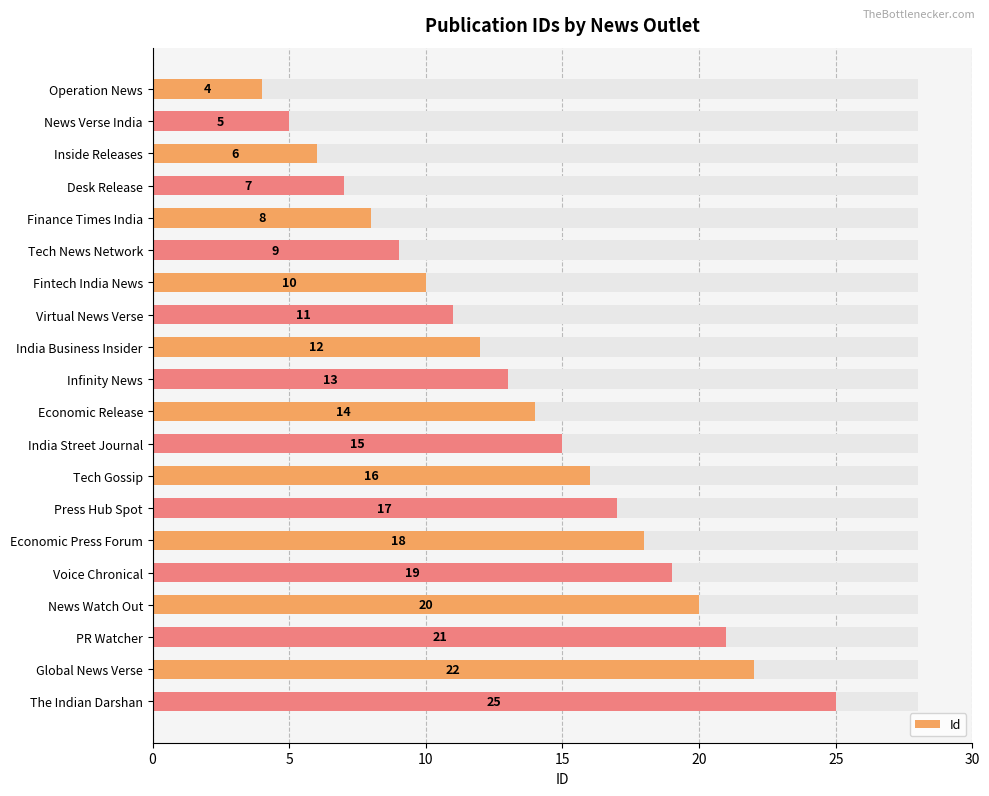

What is the difference between the second highest and minimum values?

18